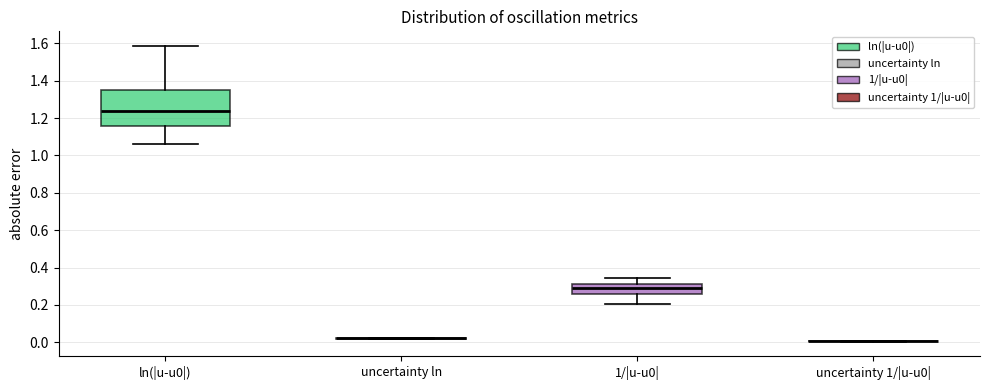

Where does the median line of the box for 1/|u-u0| sit on the y-axis? The values are not printed on the chart, so give them approximately, as read against the axis.

0.30